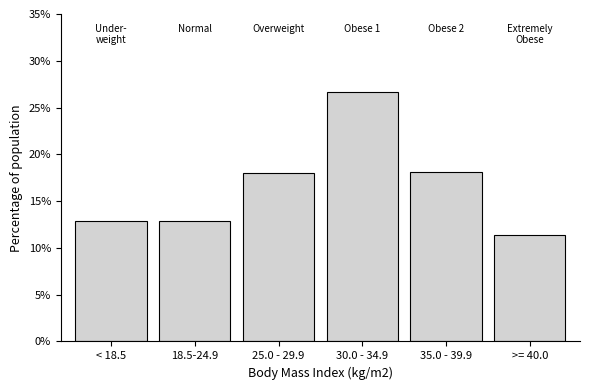

What is the average value?

16.7